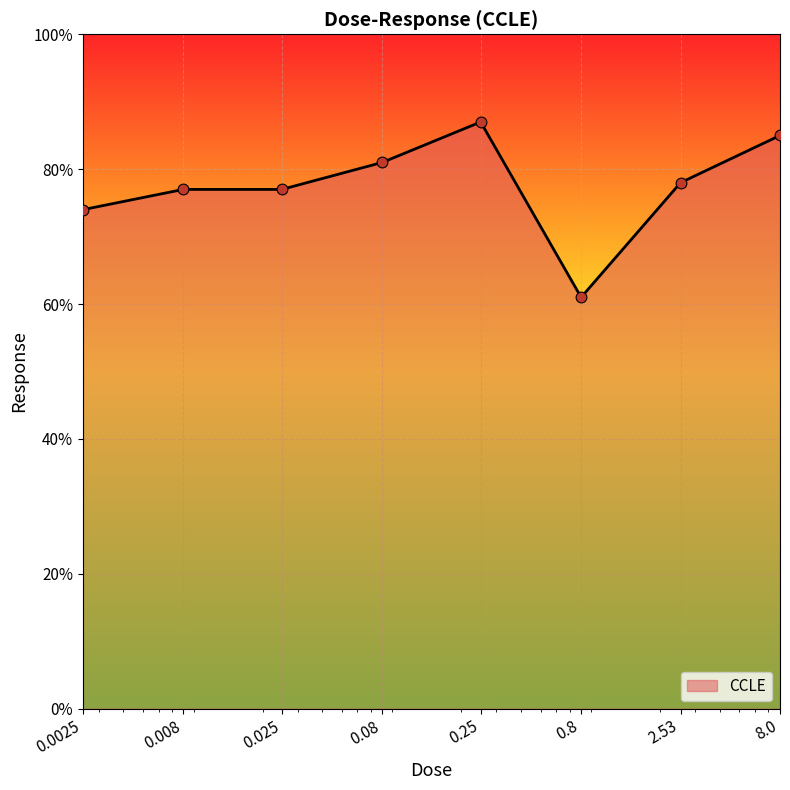

What is the maximum value shown in the chart?

87